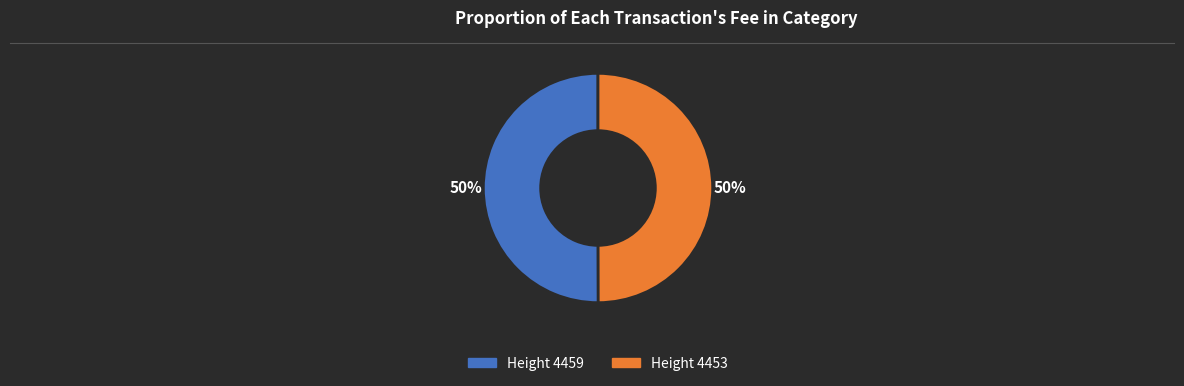

To the nearest percent, what is the average slice percentage?

50%